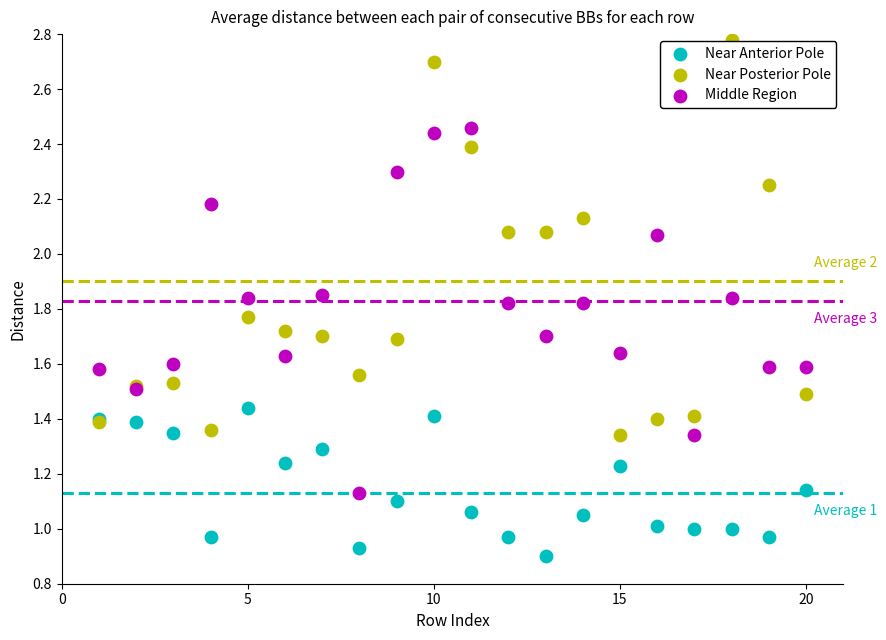

What is the X range (max minus min) for the scatter plot?

19.0